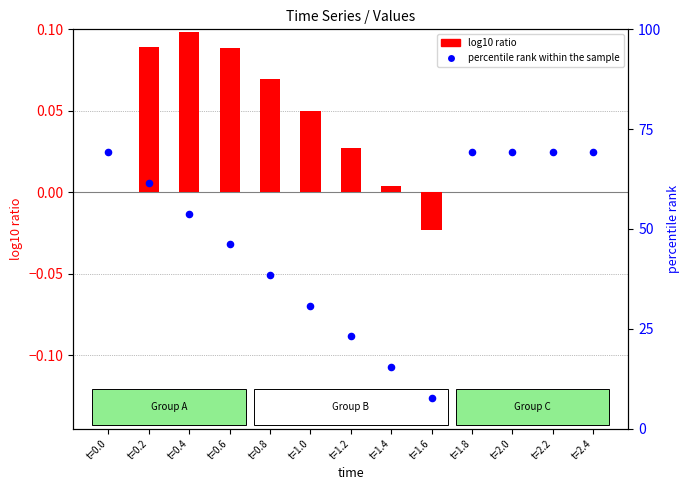

Which series reaches the minimum Y coordinate?

log10 ratio